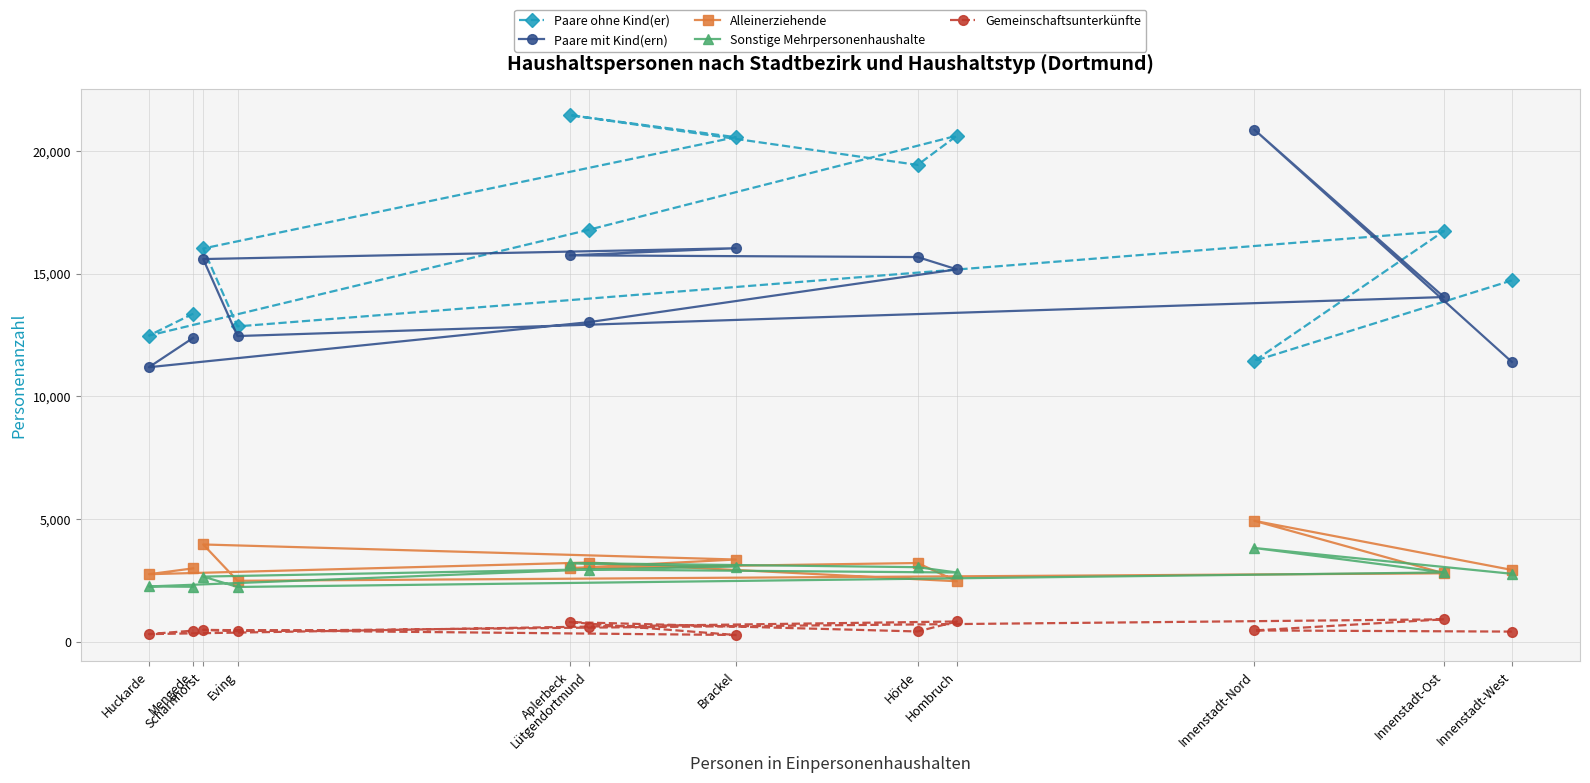

At which category does Paare mit Kind(ern) reach its first local valley?

Eving